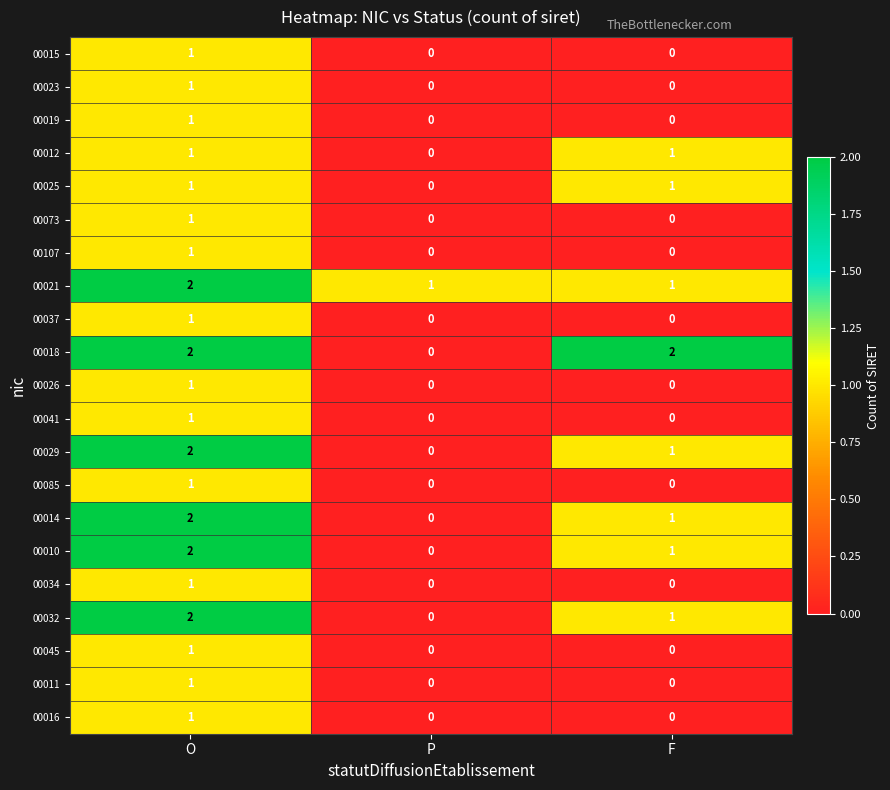

Which series changed the most between P and F?

00018